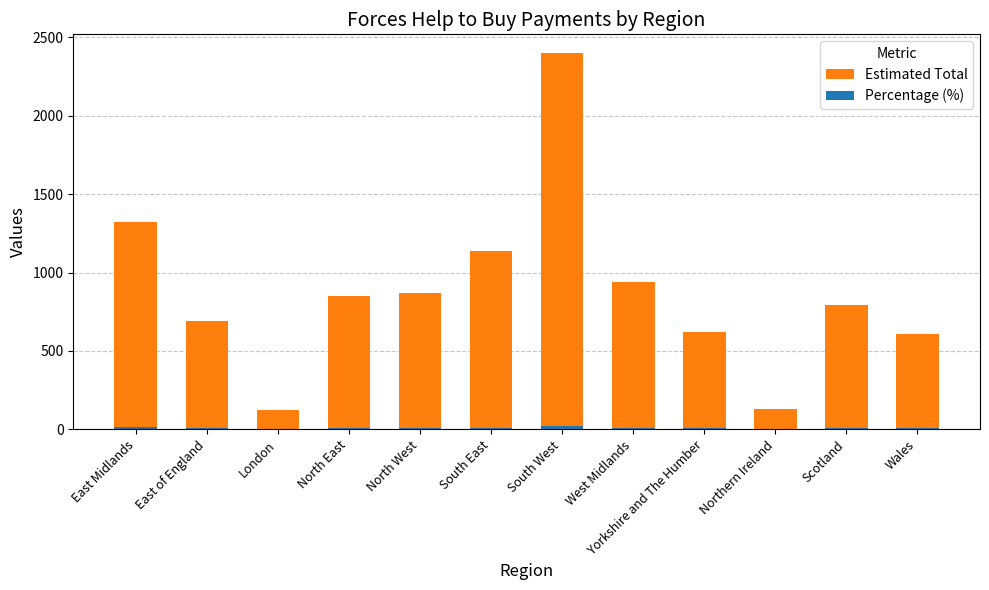

Which series has the largest total across all categories?

Estimated Total